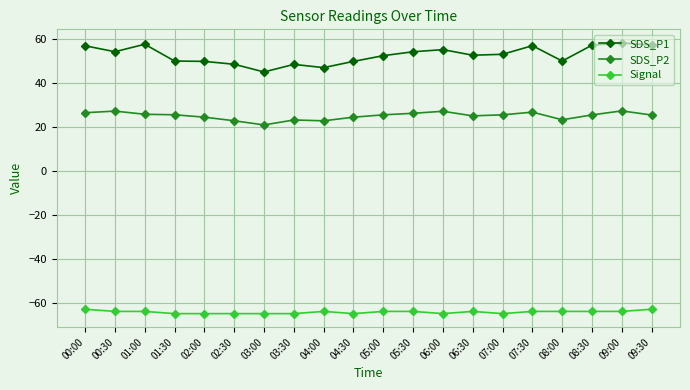

What is the difference between the maximum and minimum values in the SDS_P2 series?

6.4